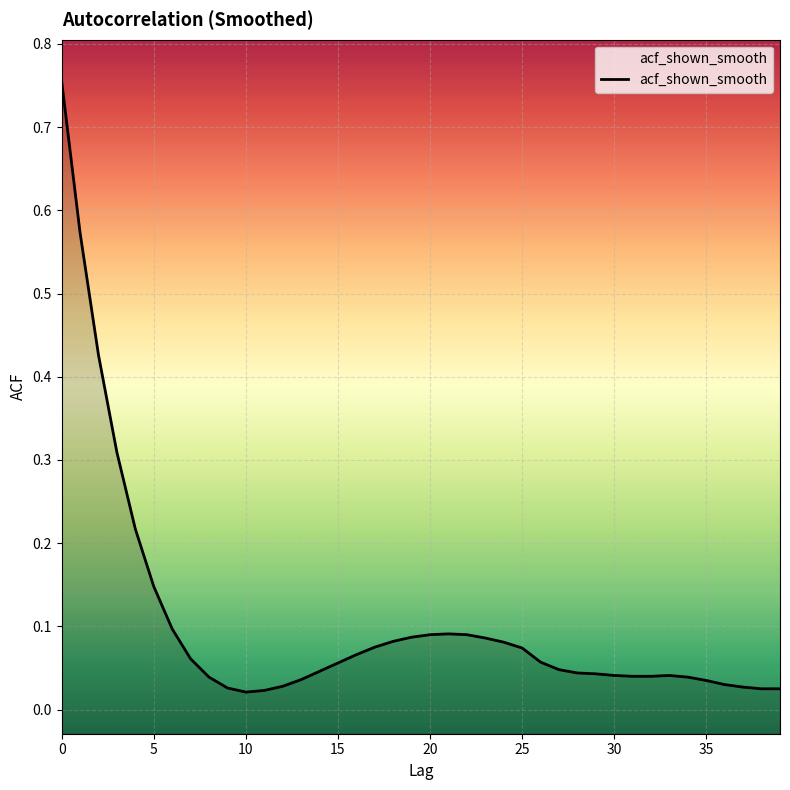

Which label corresponds to the smallest value in the chart?

10